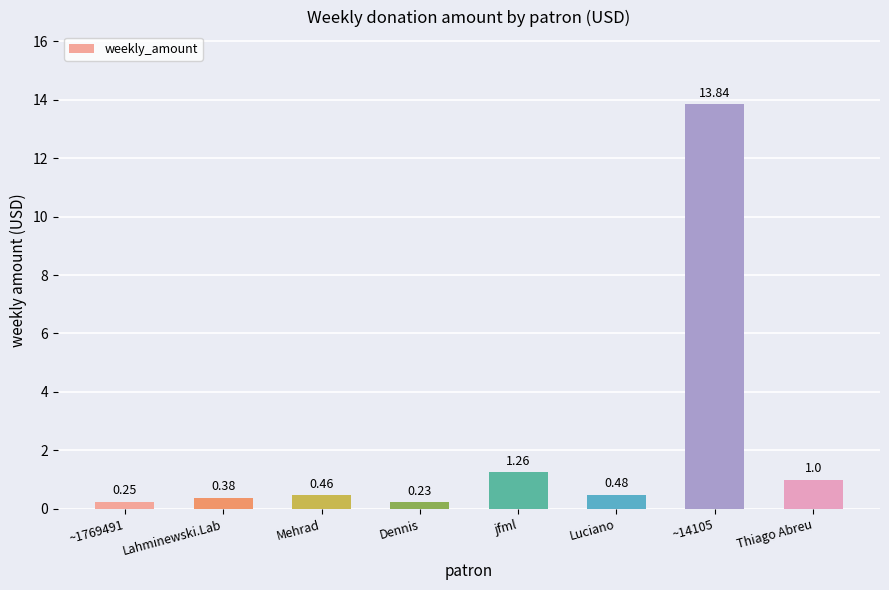

What is the sum of all values?

17.9